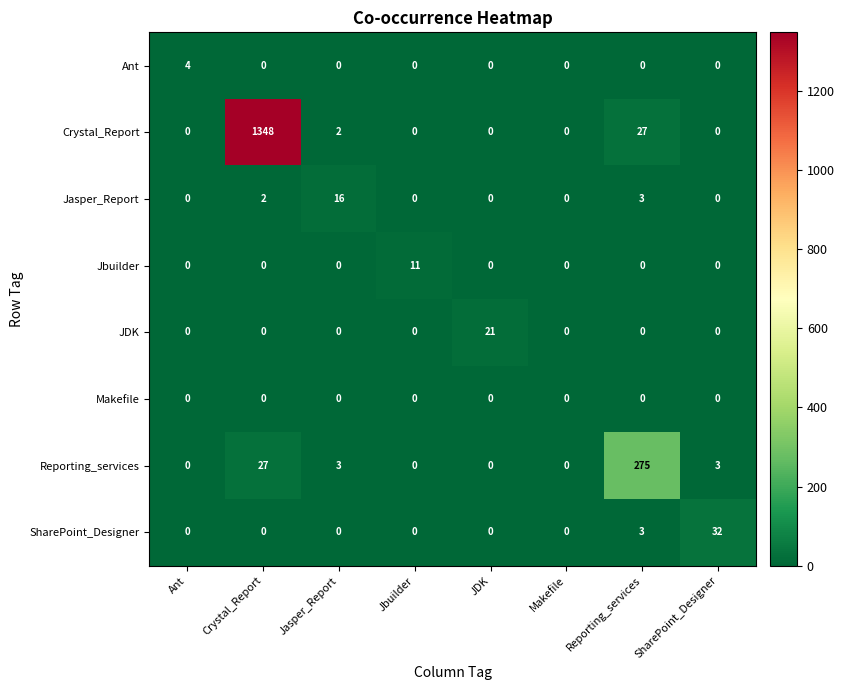

Which series changed the most between Jasper_Report and Jbuilder?

Jasper_Report